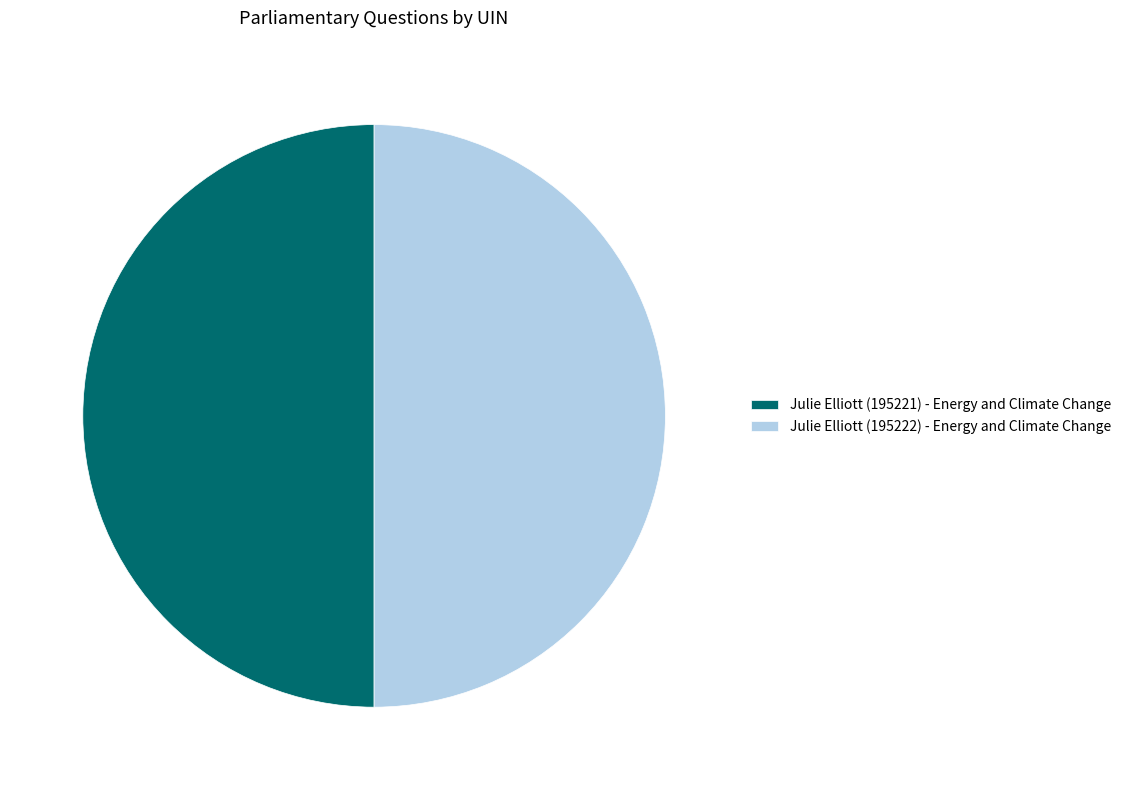

How many segments does this pie chart have?

2